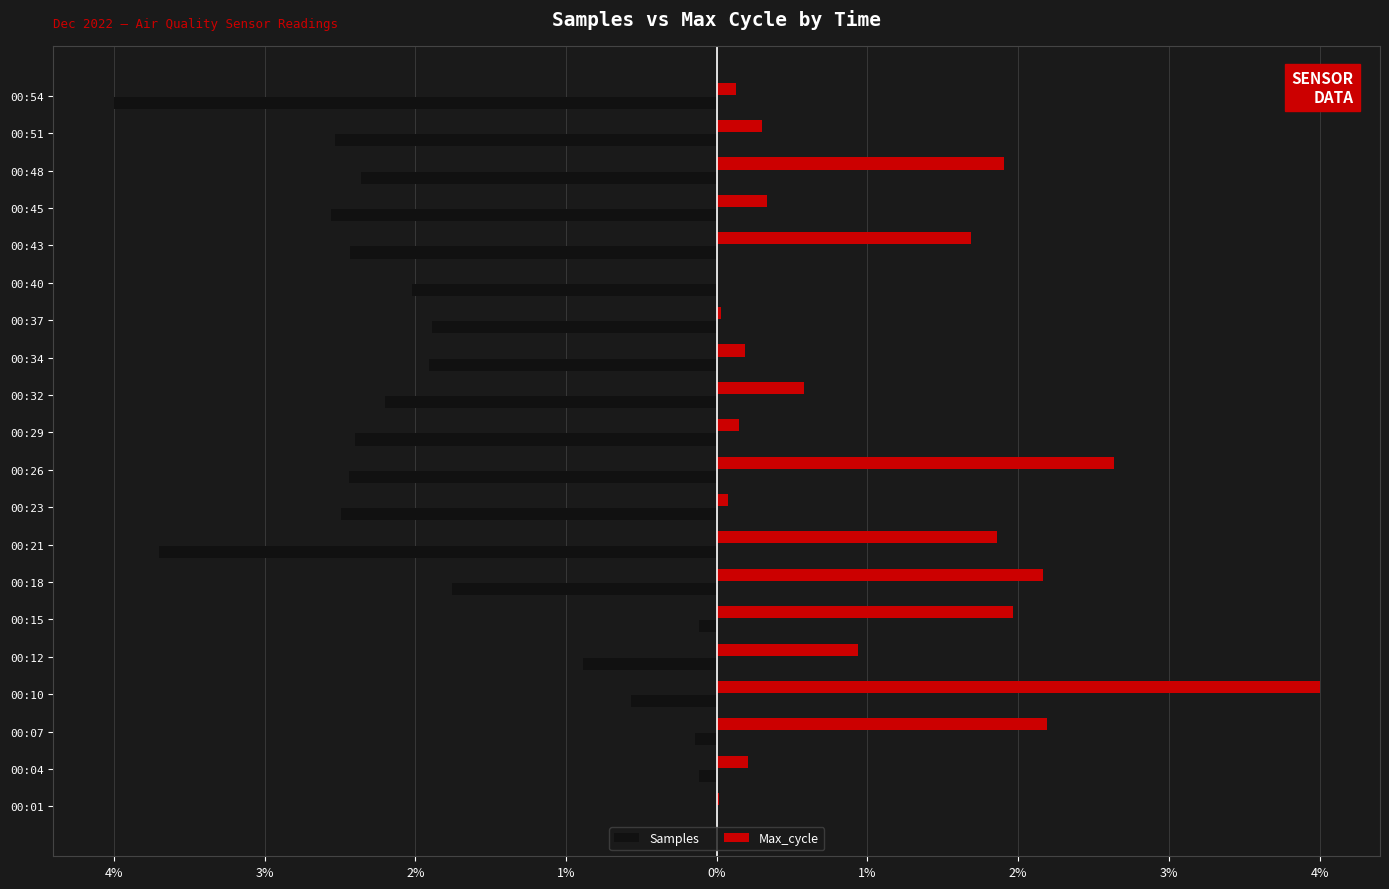

What is the difference between the maximum and second lowest values in the Samples series?

3.7